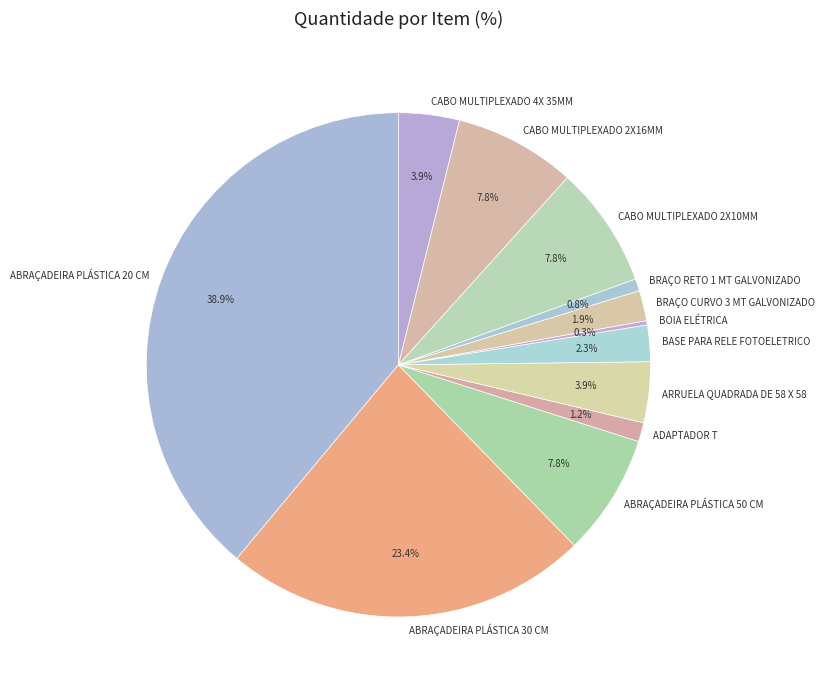

Between ADAPTADOR T and BRAÇO CURVO 3 MT GALVONIZADO, which is larger?

BRAÇO CURVO 3 MT GALVONIZADO